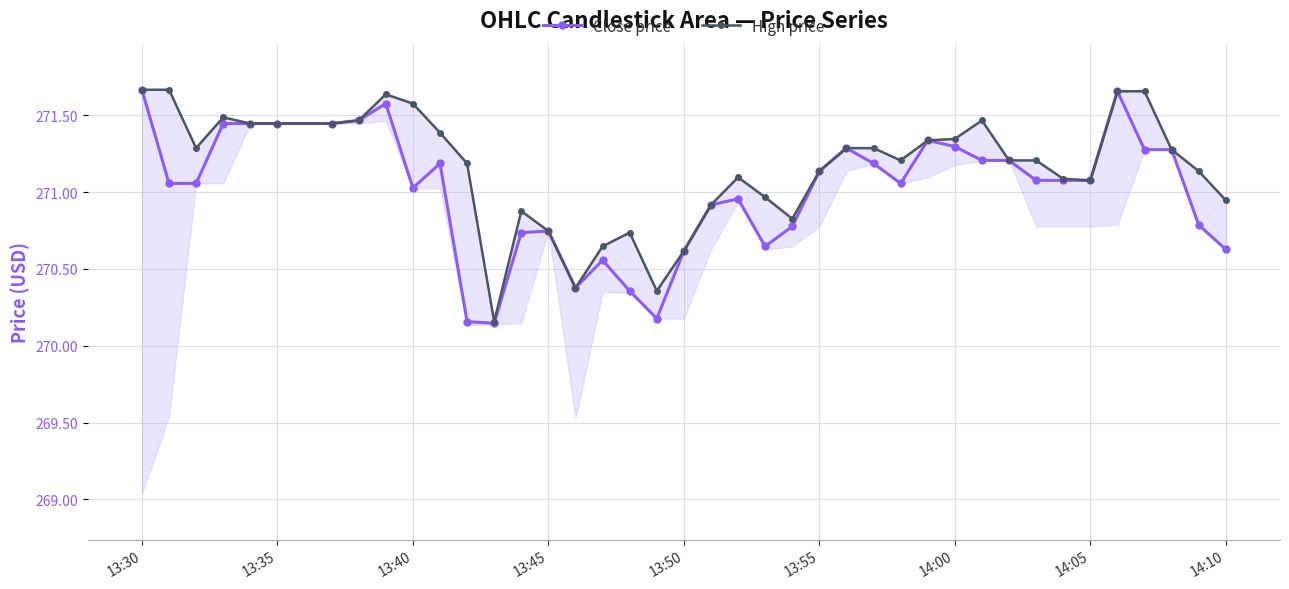

True or false: Close price has more than 1 points higher than both neighbors.

True